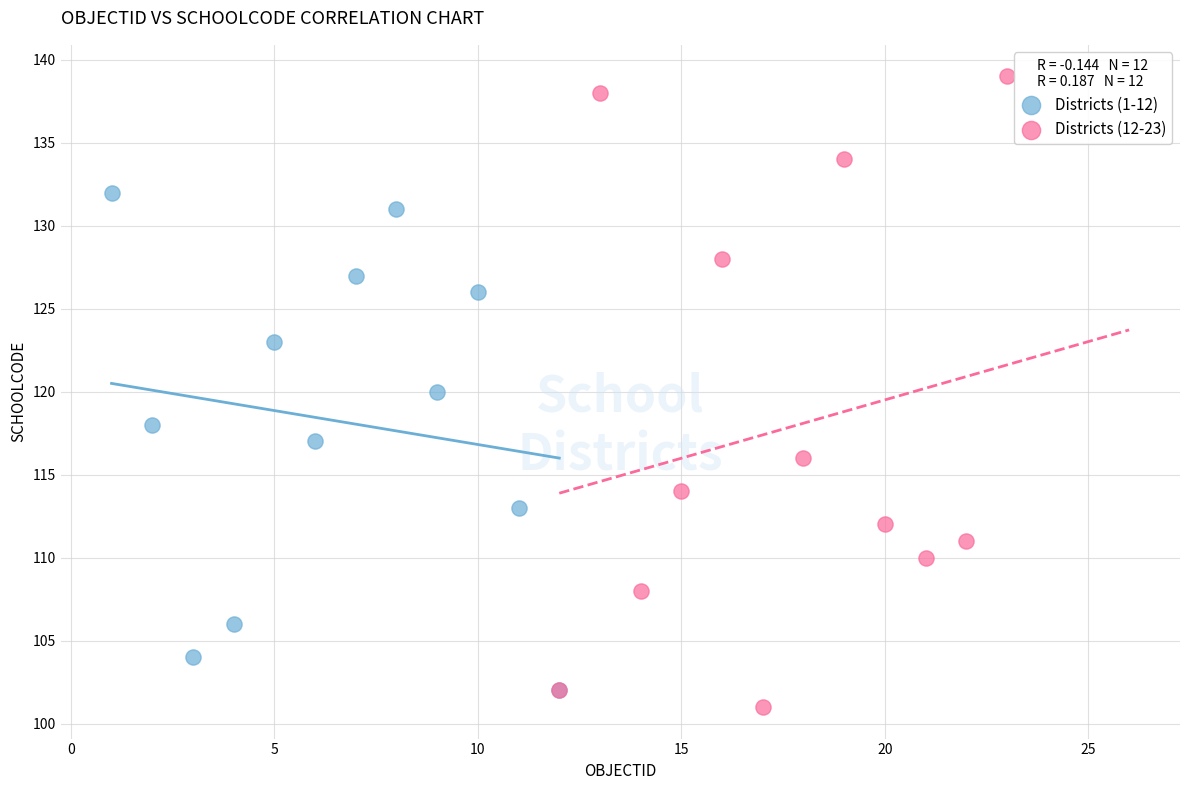

What are all the series names shown in the legend?

Districts (1-12), Districts (12-23)